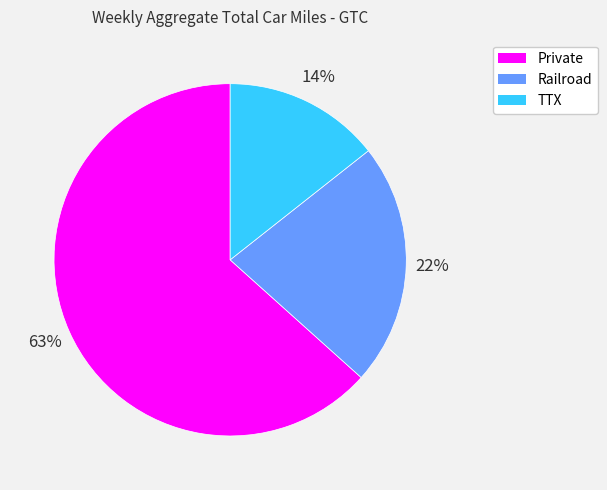

What percentage is the Railroad slice, to the nearest percent?

22%